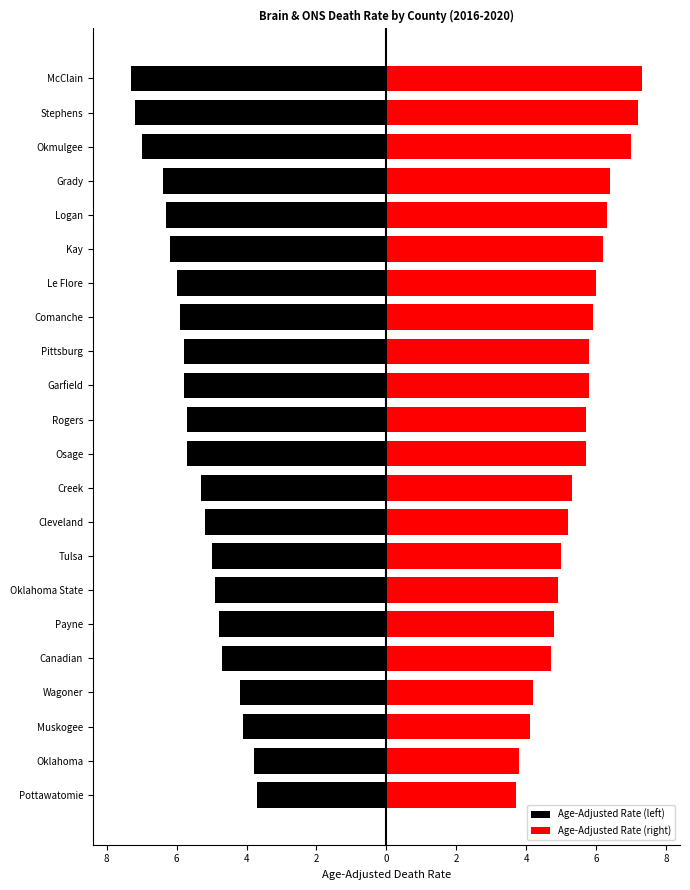

What is the maximum value shown in the chart?

7.3